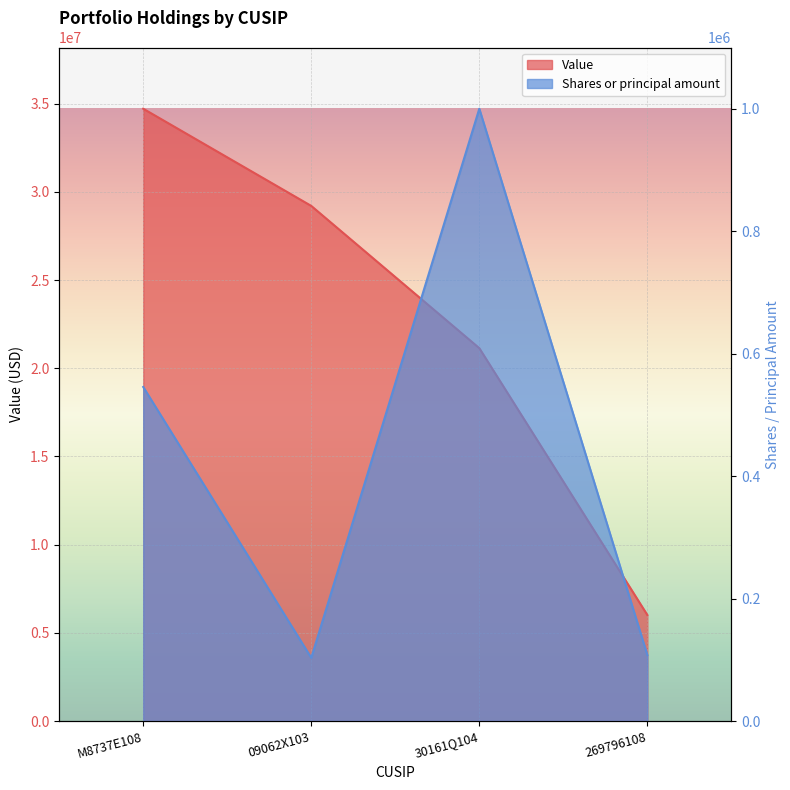

Reading left to right, list all the values displayed in this chart.

Value: M8737E108=34715000	09062X103=29205000	30161Q104=21140000	269796108=6012000
Shares or principal amount: M8737E108=545583	09062X103=103202	30161Q104=1000000	269796108=107773